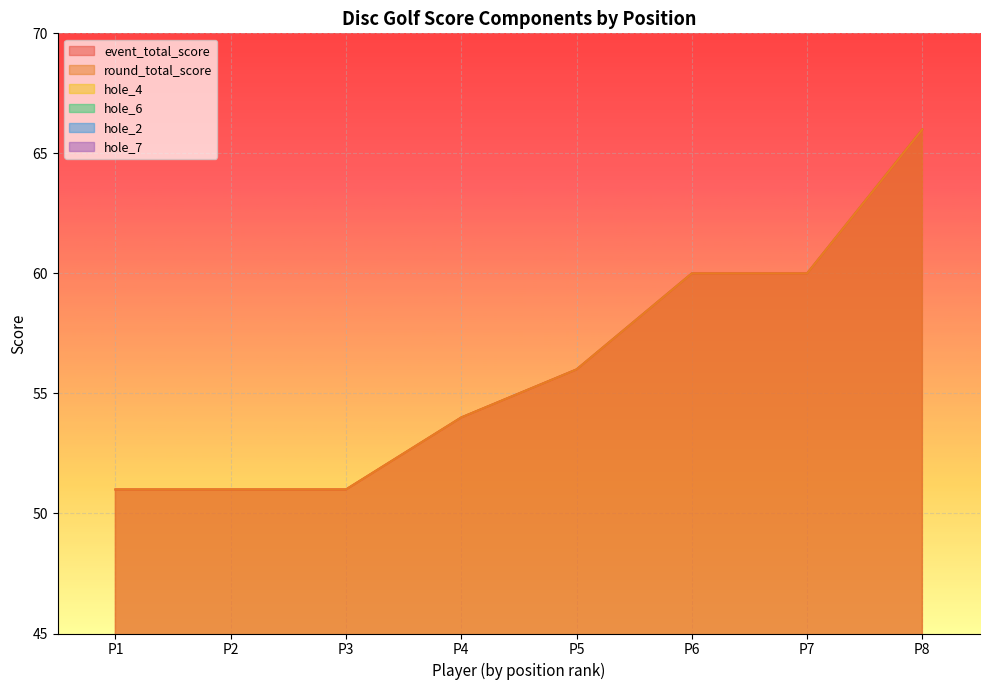

The hole_7 series shows 4 at P7. True or false?

True